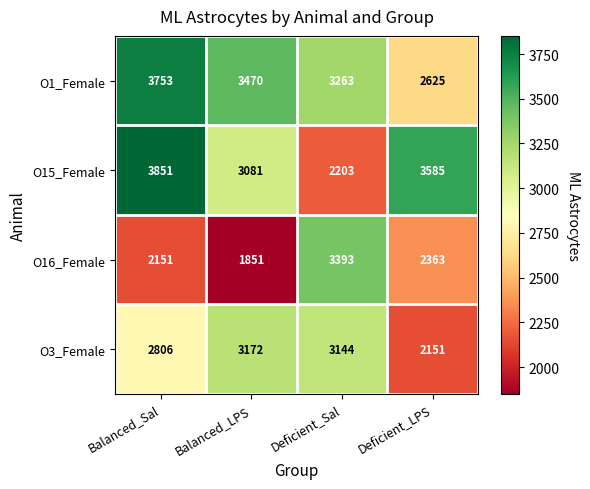

What is the spread (max minus min) of values at Deficient_Sal?

1190